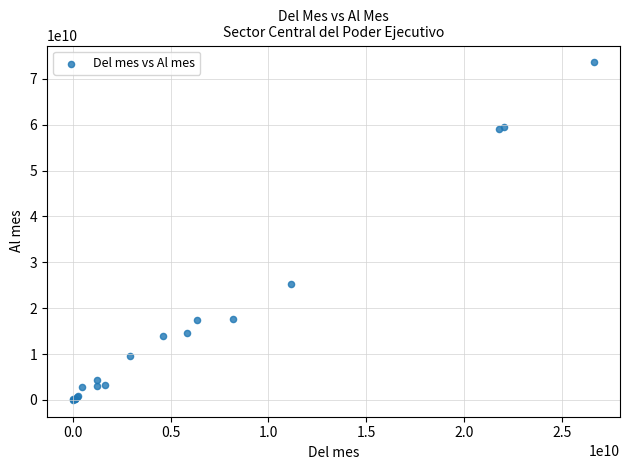

What Y value in the scatter plot is closest to 36809787044?

25379757255.1